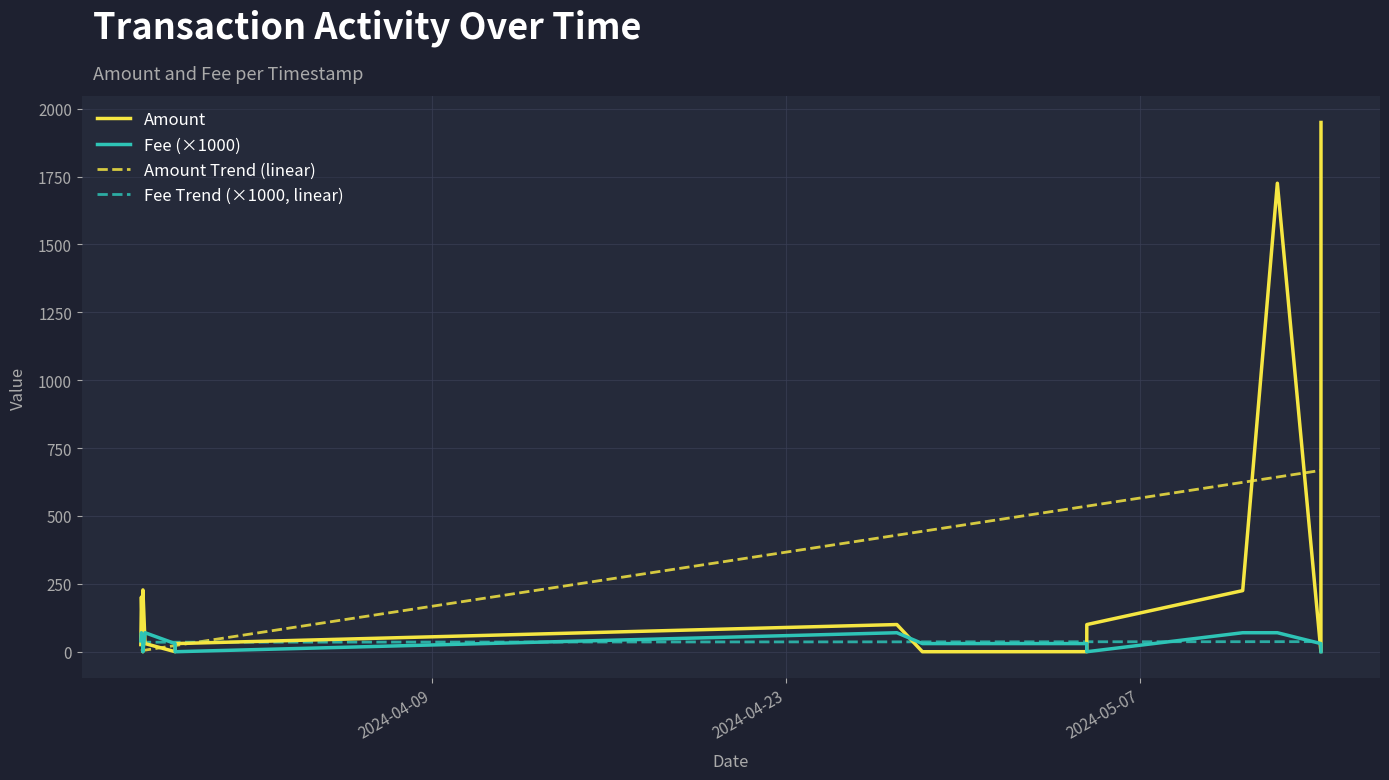

List the series in order of their peak value, highest first.

Amount, Amount Trend (linear), Fee (×1000), Fee Trend (×1000, linear)